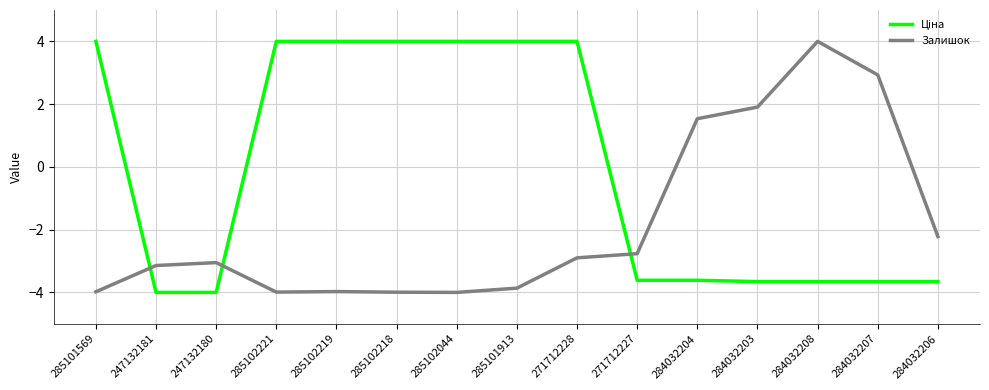

At which category is the sum across all series the highest?

271712228